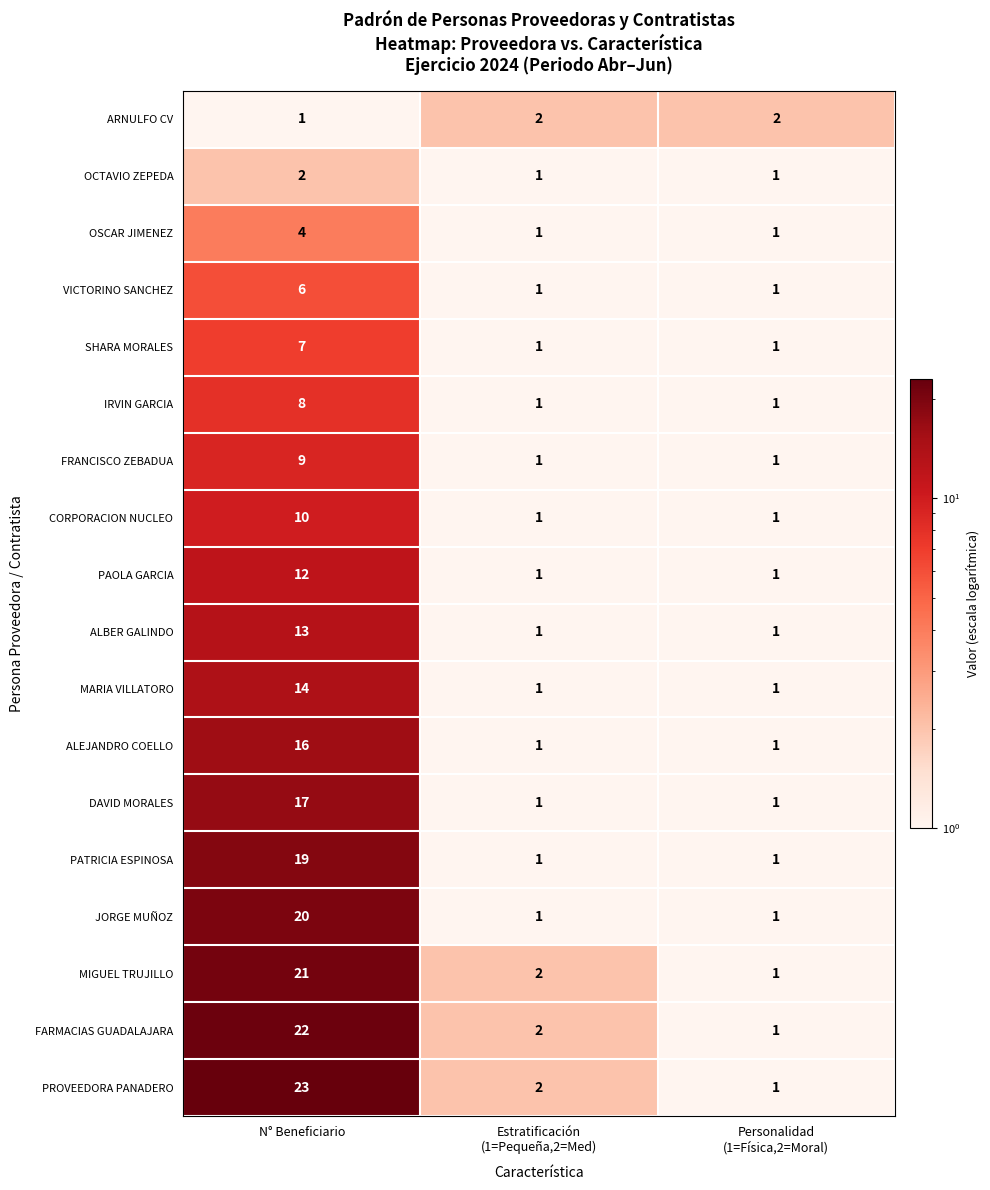

Rank the series at N° Beneficiario from lowest to highest value.

ARNULFO CV, OCTAVIO ZEPEDA, OSCAR JIMENEZ, VICTORINO SANCHEZ, SHARA MORALES, IRVIN GARCIA, FRANCISCO ZEBADUA, CORPORACION NUCLEO, PAOLA GARCIA, ALBER GALINDO, MARIA VILLATORO, ALEJANDRO COELLO, DAVID MORALES, PATRICIA ESPINOSA, JORGE MUÑOZ, MIGUEL TRUJILLO, FARMACIAS GUADALAJARA, PROVEEDORA PANADERO